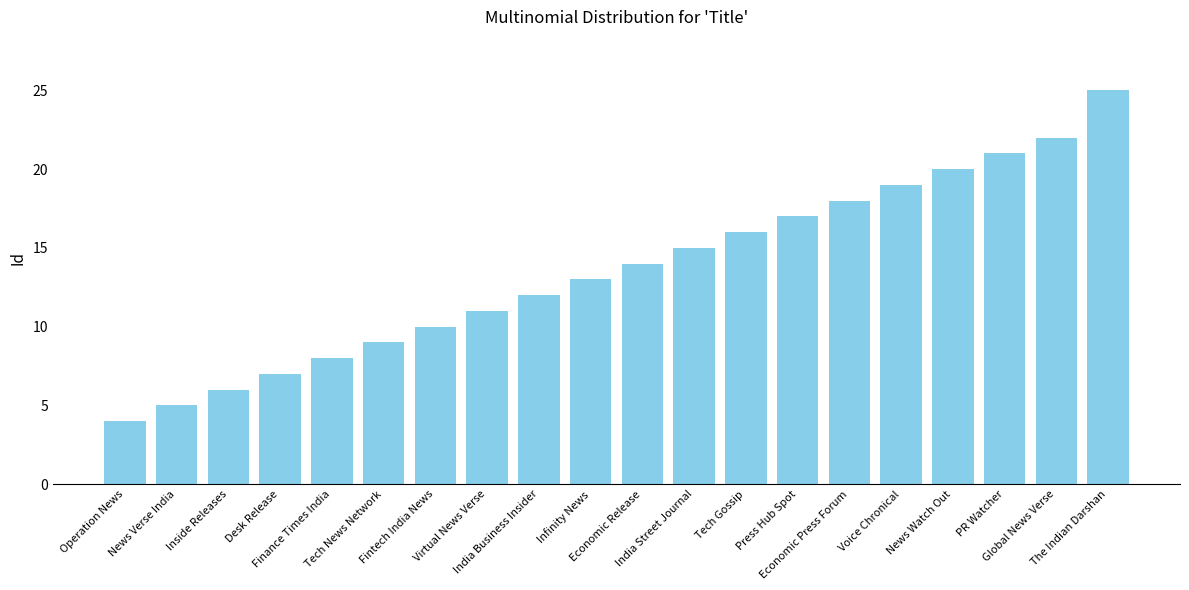

What is the label of the 15th bar from the left?

Economic Press Forum